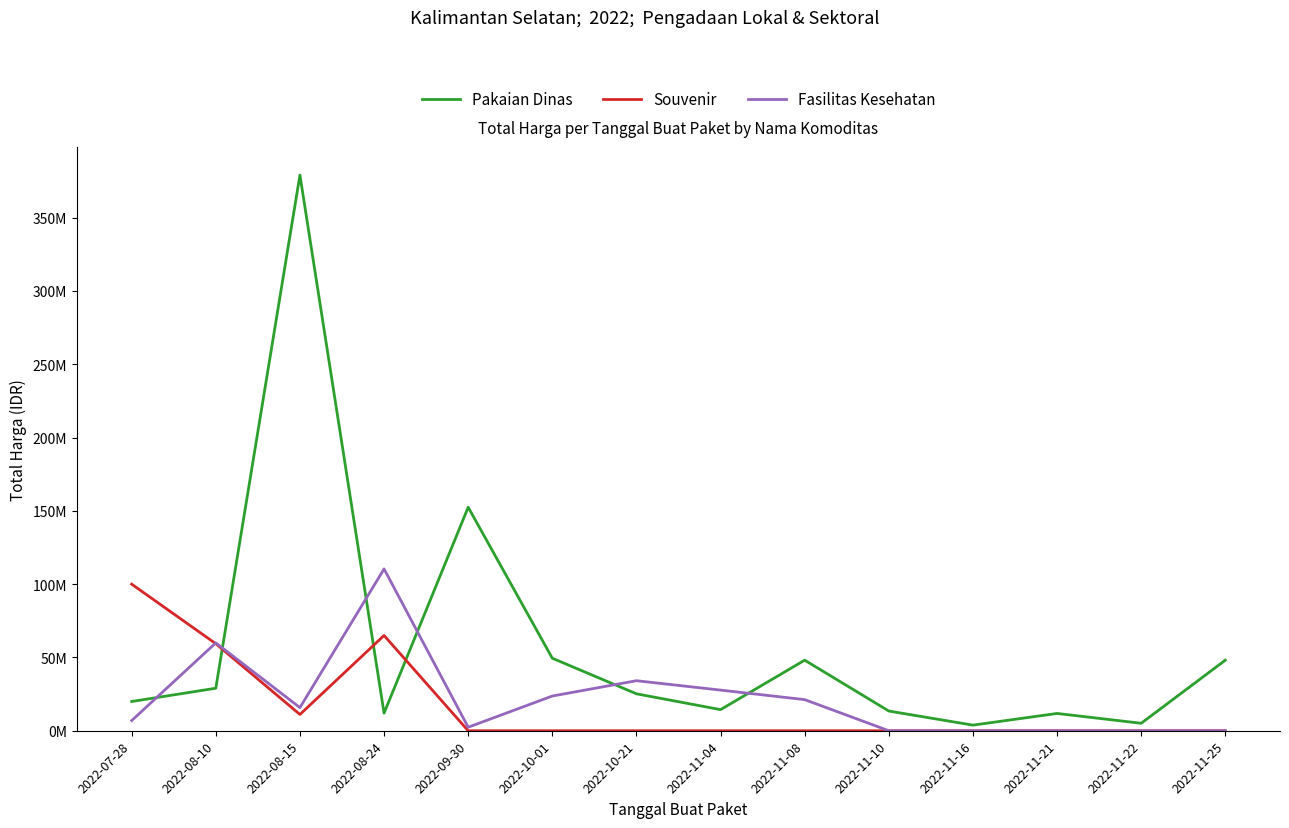

What position from the right is 2022-11-22?

2